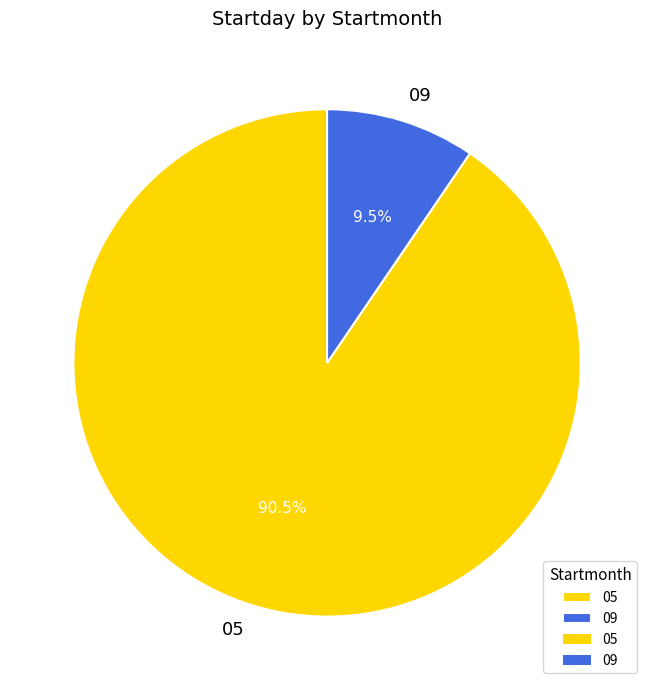

How many segments does this pie chart have?

2